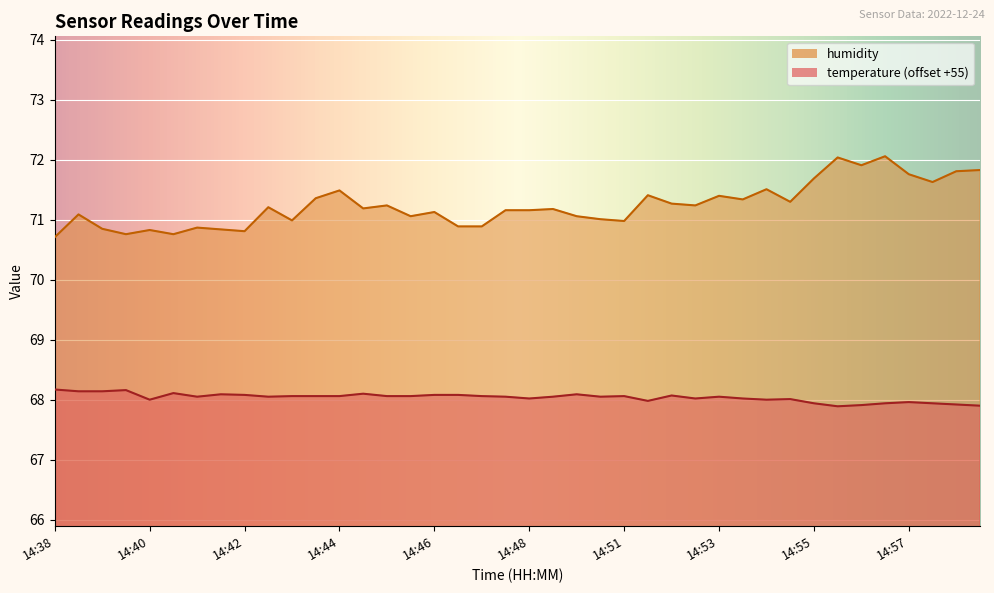

How many lines are shown in the chart?

2